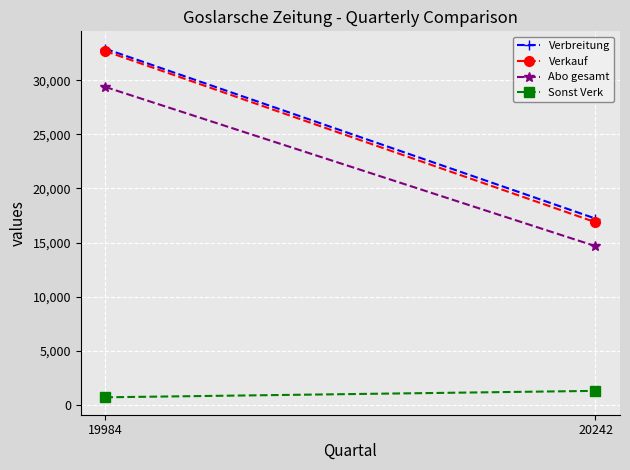

At how many categories does at least one series exceed 15423?

2